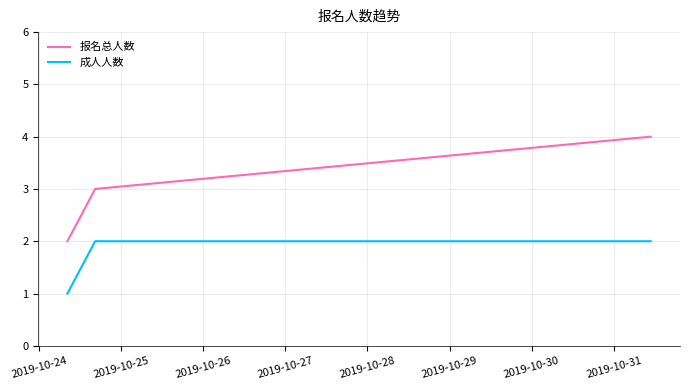

Which category has the lowest value in the 报名总人数 series?

2019-10-24